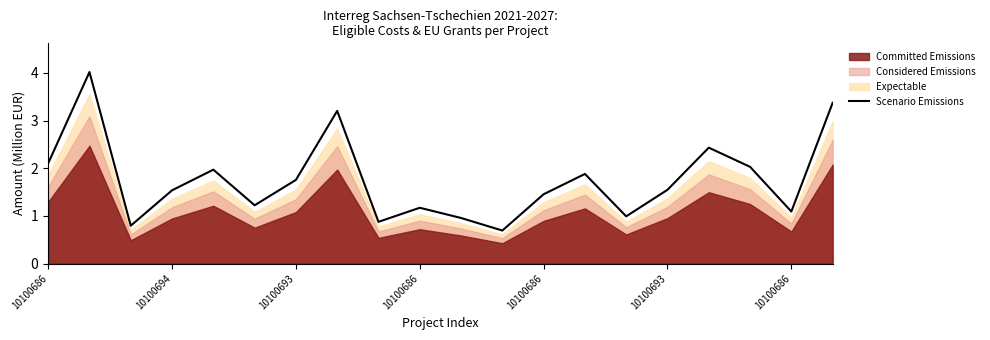

What is the average value?

1.8